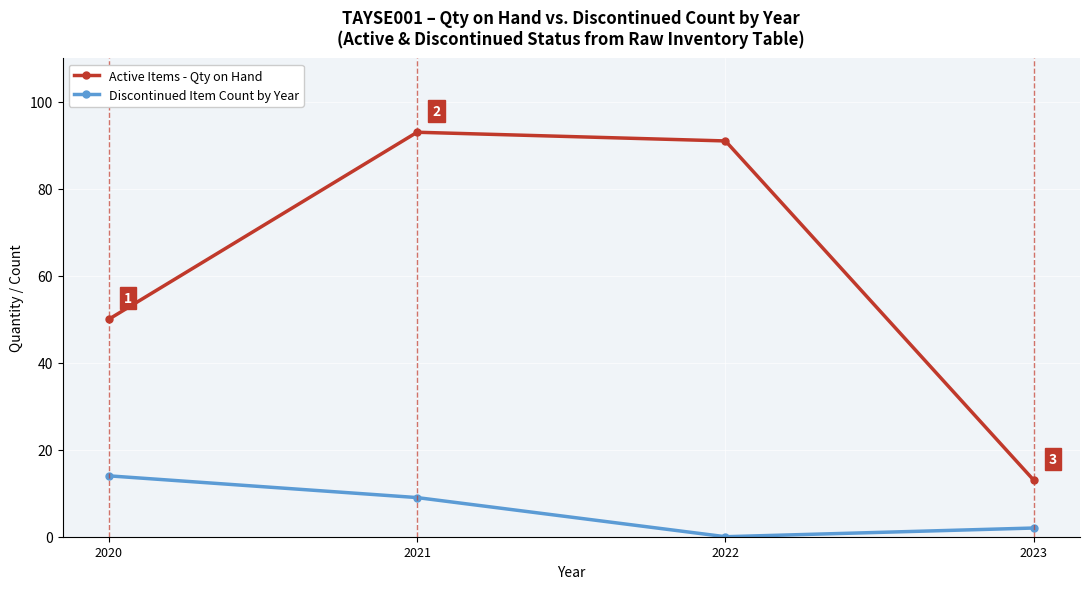

True or false: Discontinued Item Count by Year and Active Items - Qty on Hand cross at least once.

False